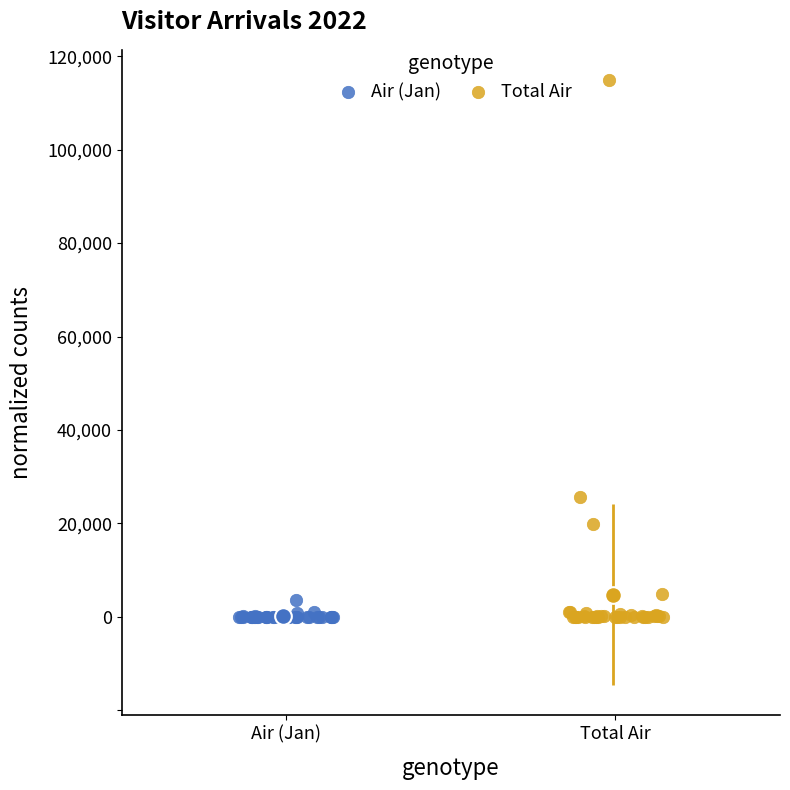

Which series reaches the maximum Y coordinate?

Total Air